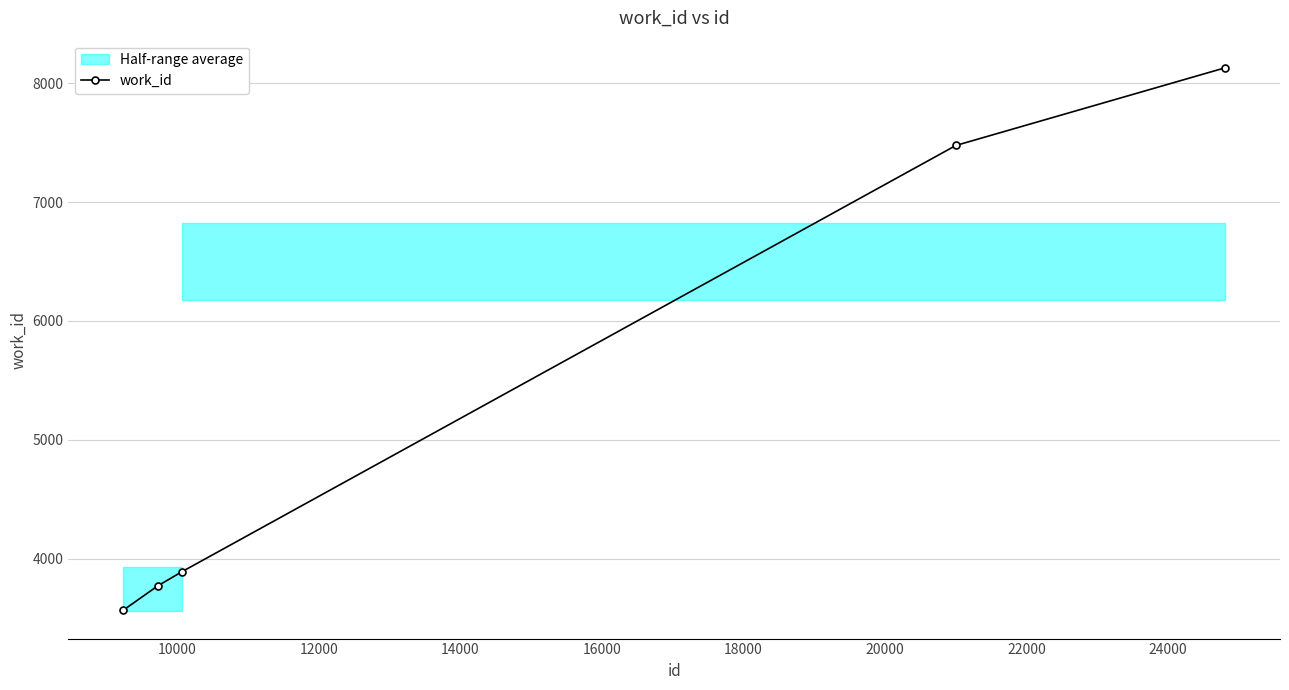

What is the maximum value for work_id?

8129